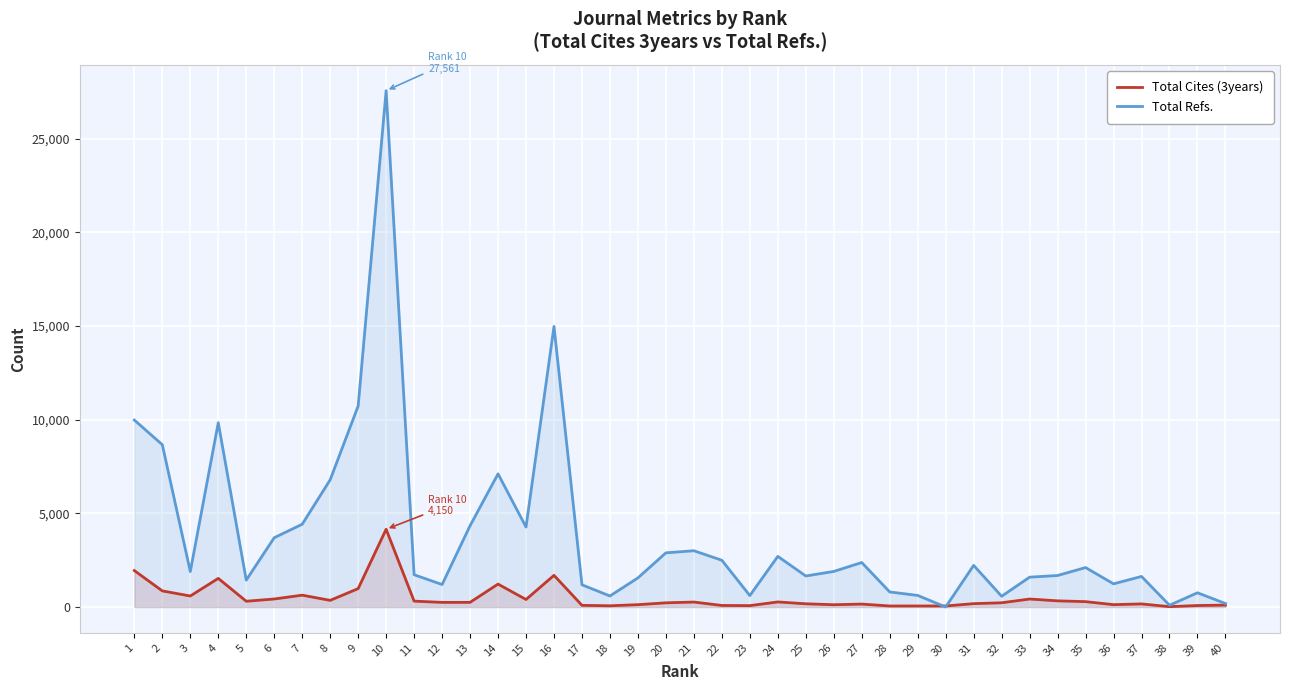

Which has a higher value, 22 or 15?

15